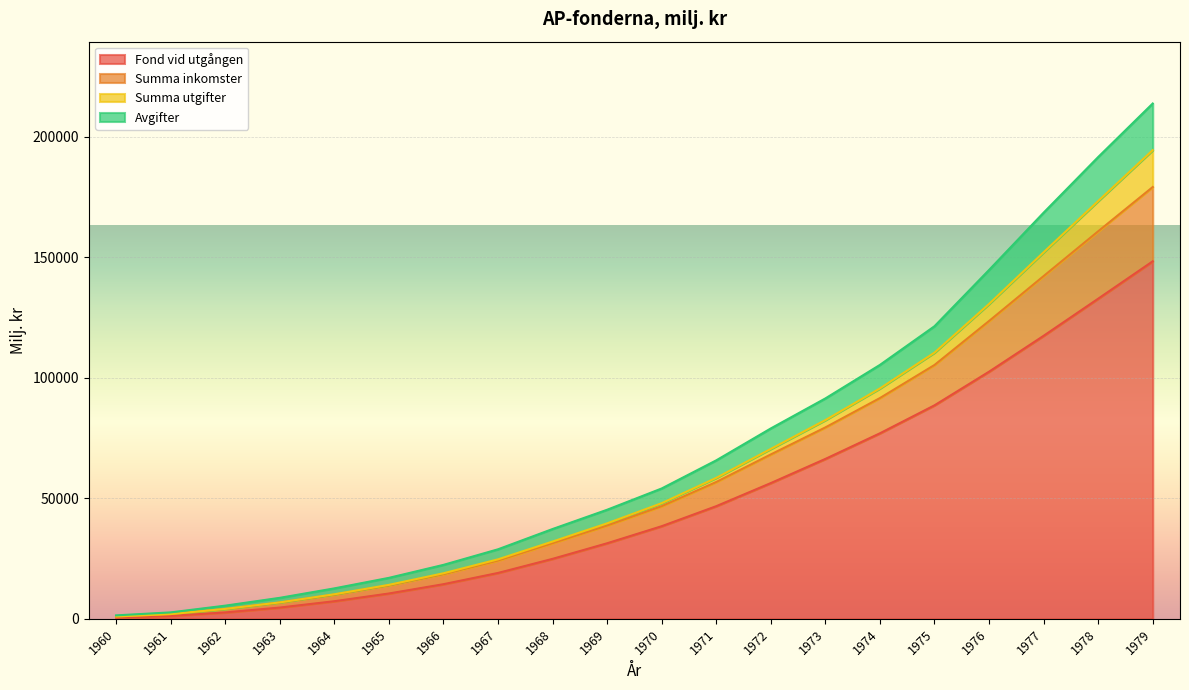

How many categories are shown in the chart?

20